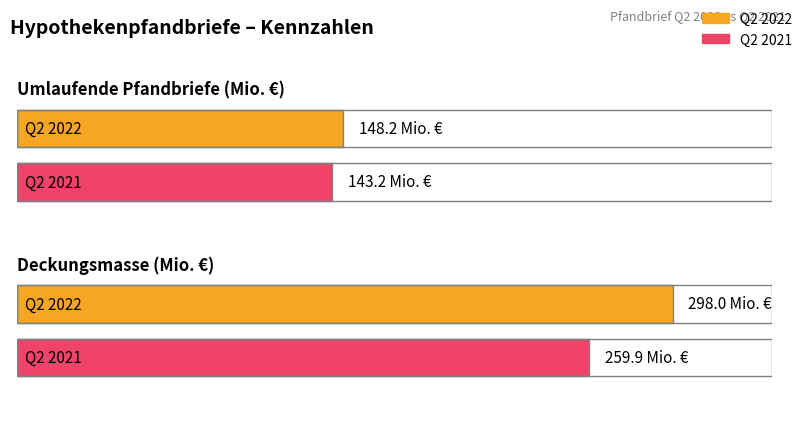

Reading left to right, transcribe all the data shown in this chart.

Q2 2022: Umlaufende Pfandbriefe (Mio. €)=148.2	Deckungsmasse (Mio. €)=298.0
Q2 2021: Umlaufende Pfandbriefe (Mio. €)=143.2	Deckungsmasse (Mio. €)=259.9